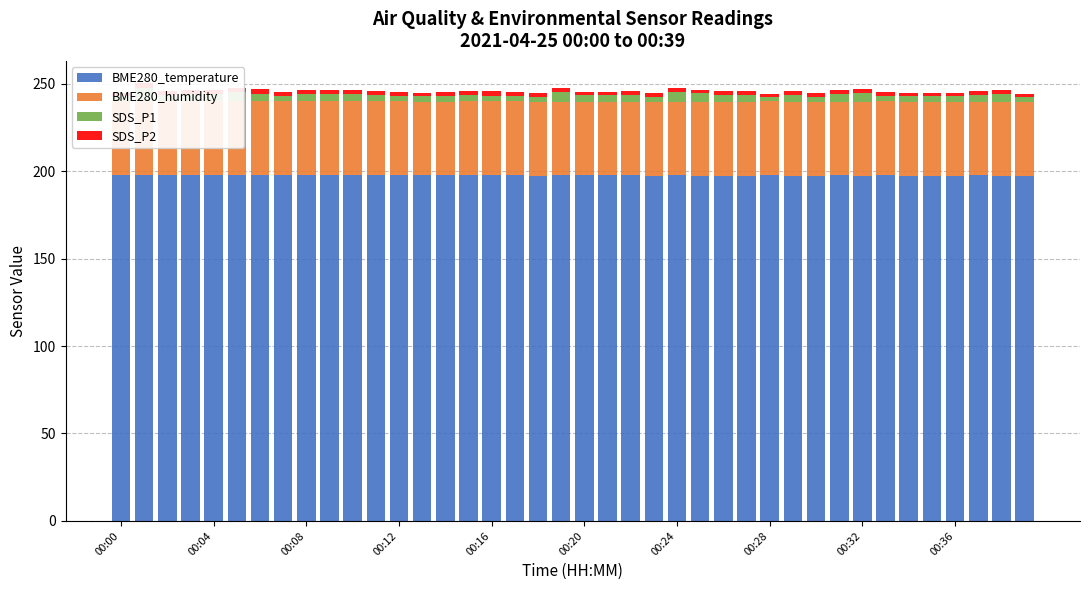

Which has a higher value, 15 or 00:12?

00:12